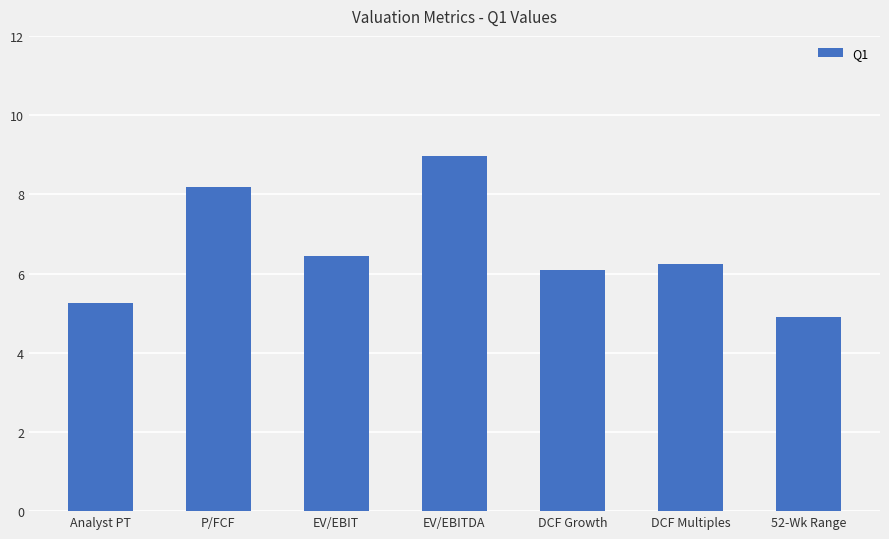

Are the bars horizontal?

No